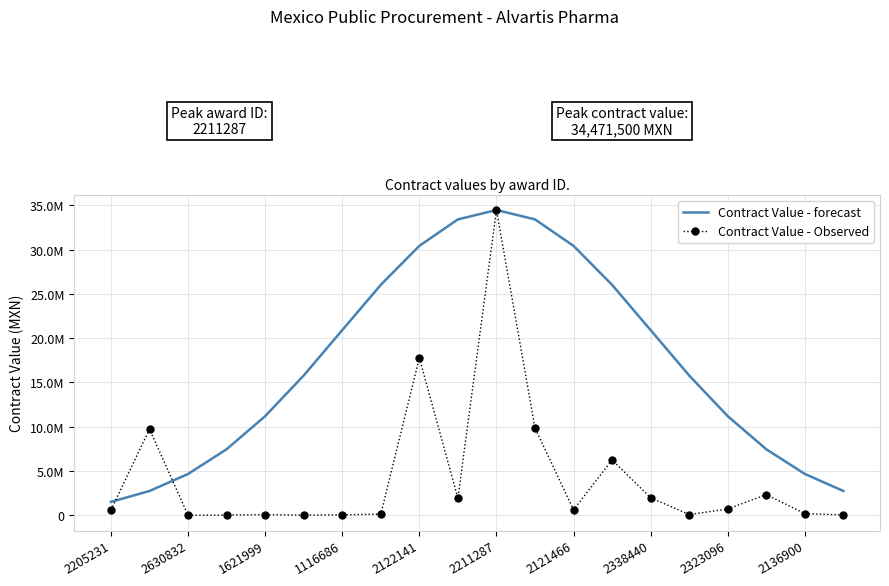

What are all the series names shown in the legend?

Contract Value - forecast, Contract Value - Observed